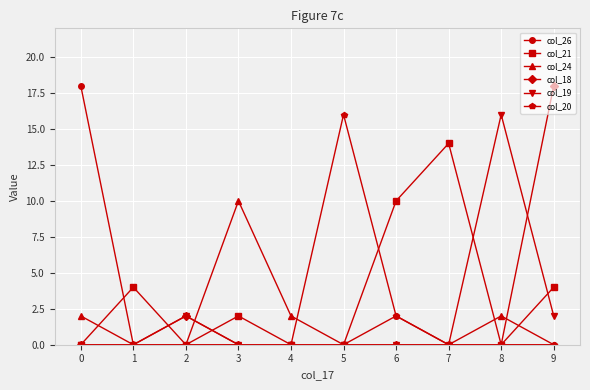

At which category is the sum across all series the highest?

9